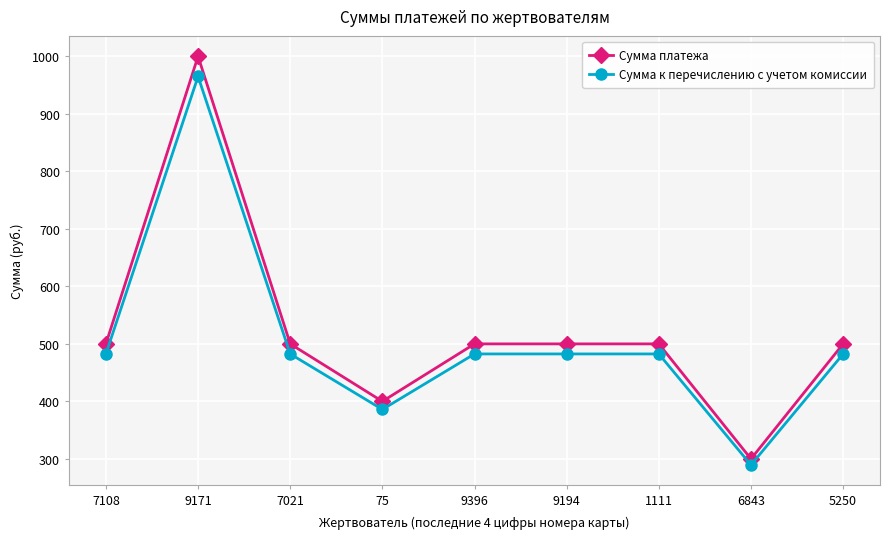

What is the total value across all series at 75?

786.0